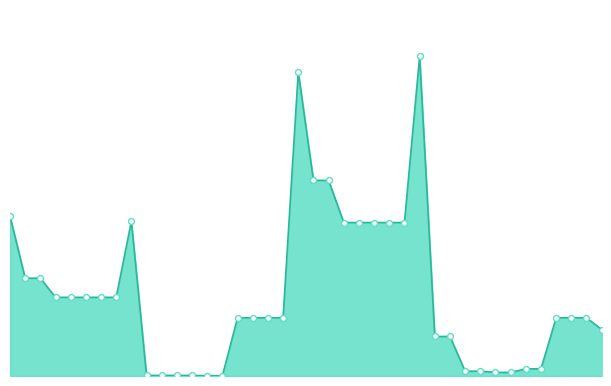

Does the chart have visible grid lines?

No